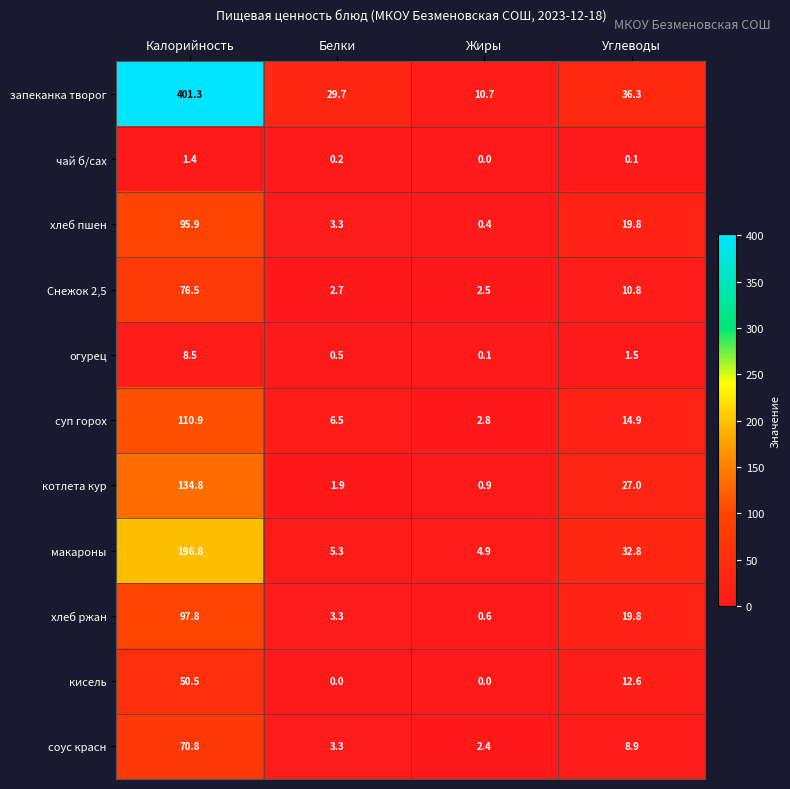

What is the difference between the maximum and minimum values in the хлеб ржан series?

97.2